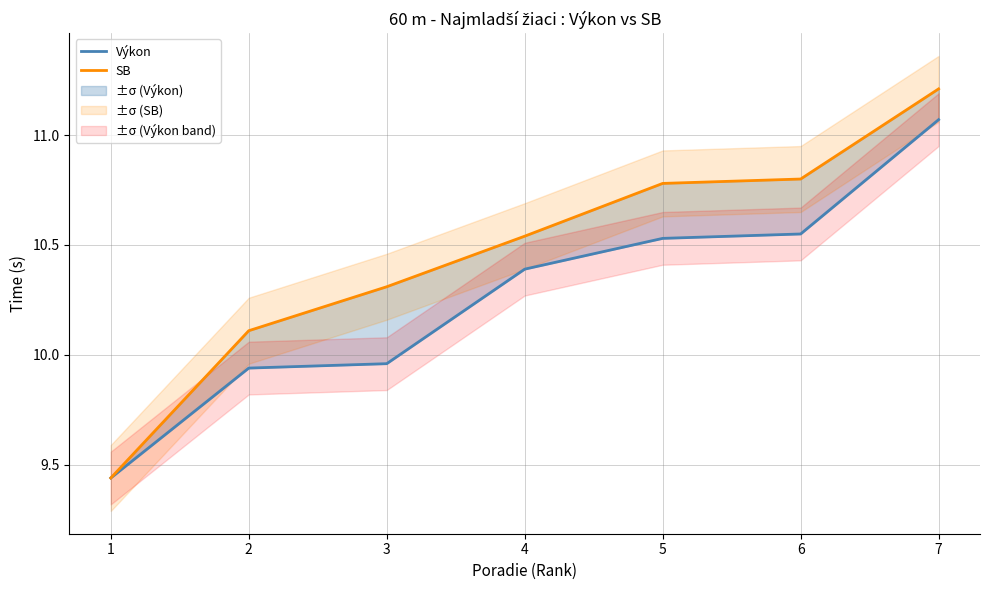

What is the difference between the maximum and minimum values in the SB series?

1.8